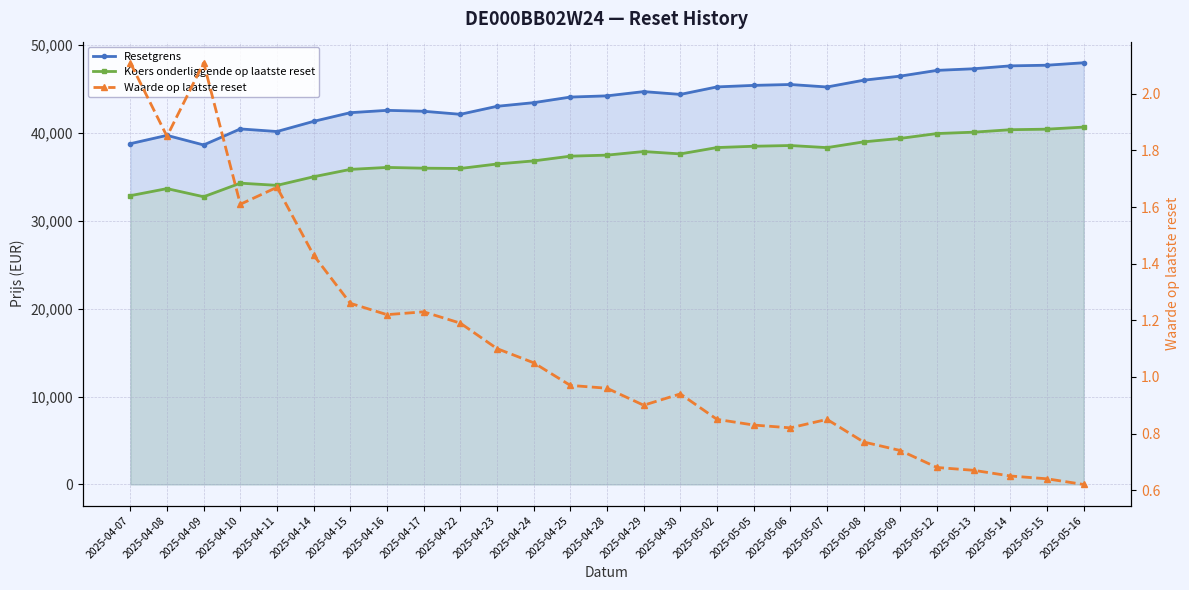

True or false: Waarde op laatste reset and Koers onderliggende op laatste reset intersect in this chart.

False